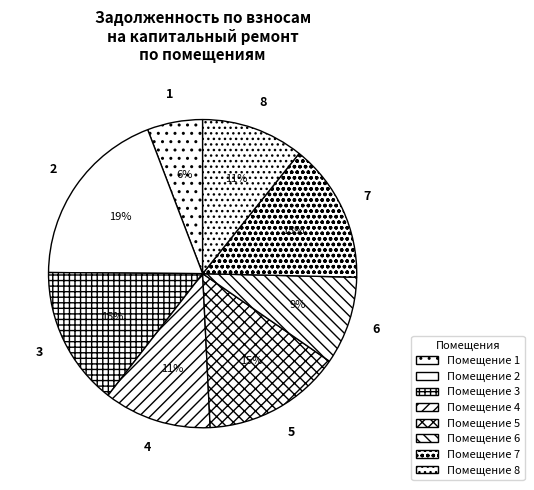

How many slices are in this pie chart?

8